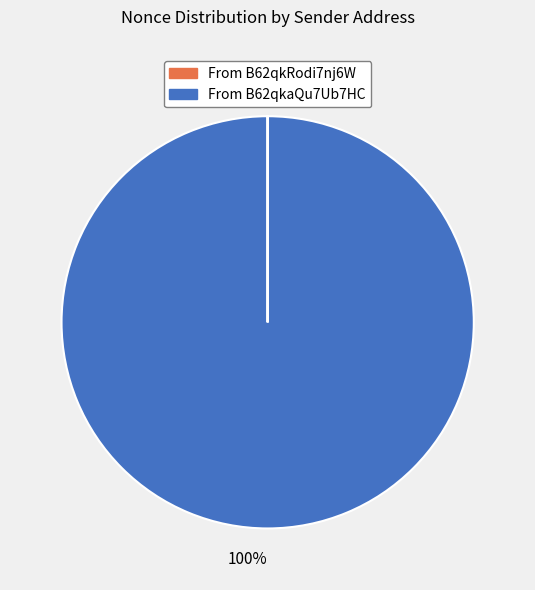

How much of the chart is everything except 175168?

100.0%